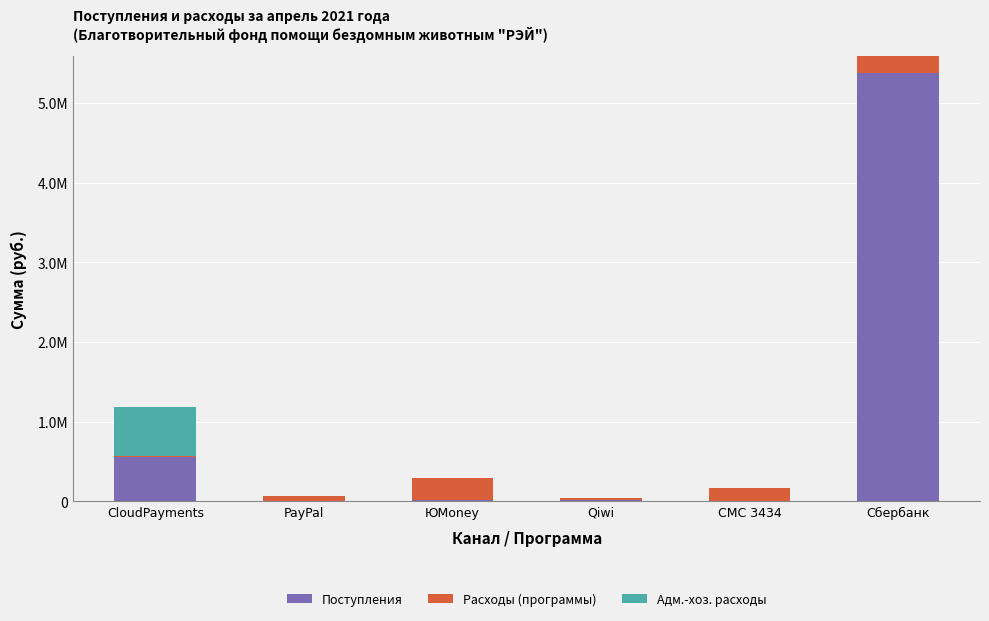

What is the sum of all Адм.-хоз. расходы values?

604948.6